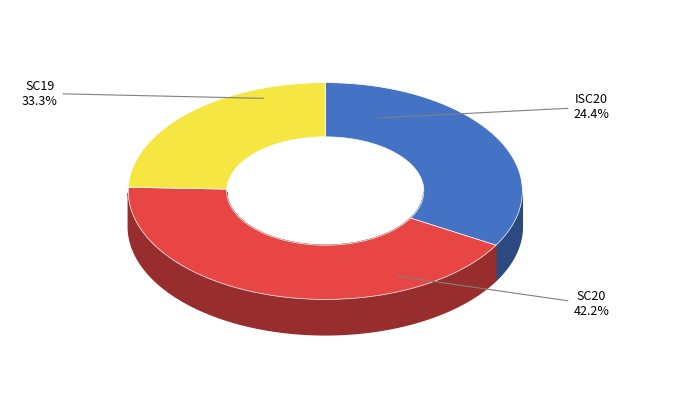

Combined, what portion of the pie is ISC20 and SC20?

66.7%